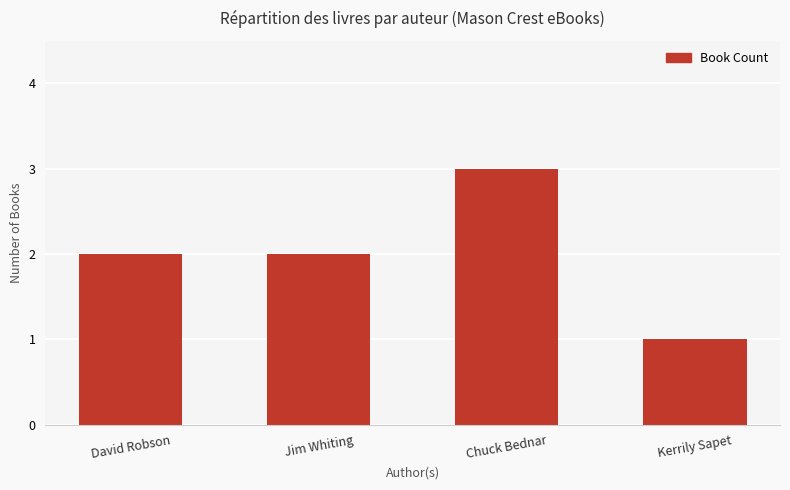

What position from the right is Kerrily Sapet?

1